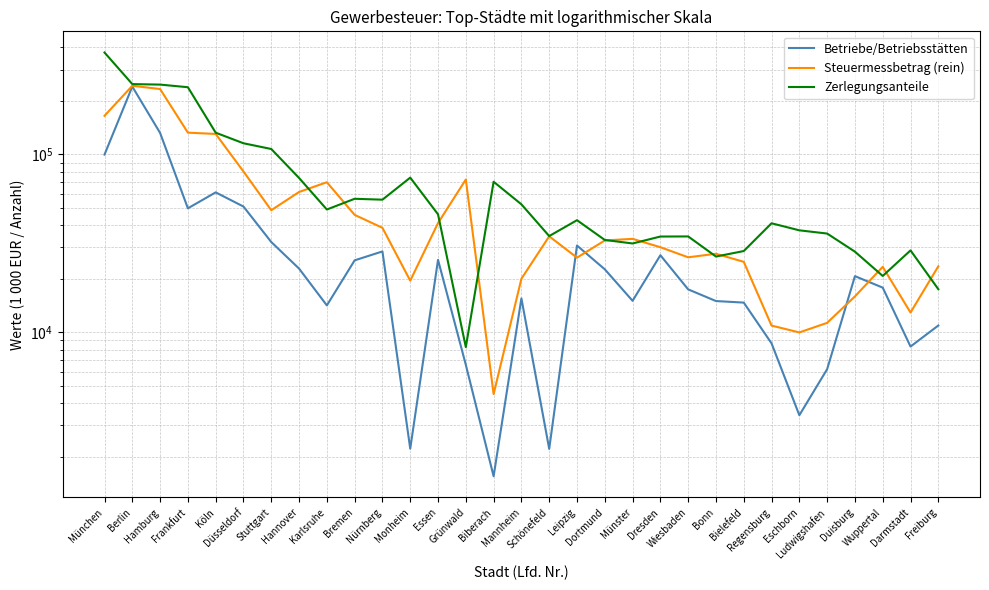

How many lines are shown in the chart?

3